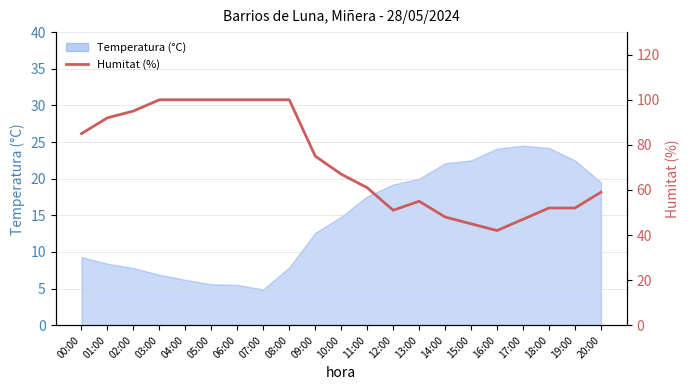

What is the greatest value displayed?

100